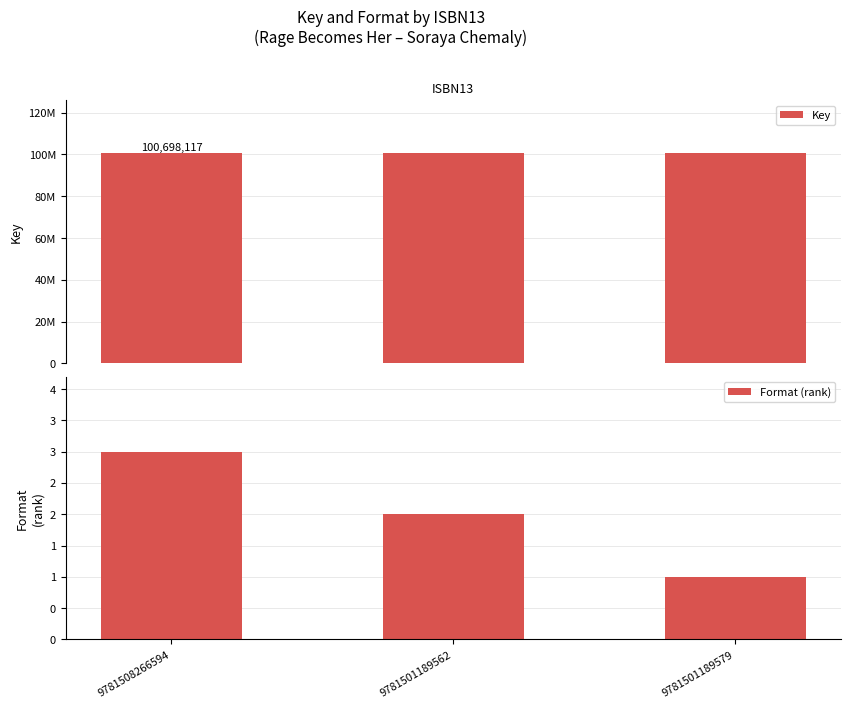

Rank the series by their average value, from highest to lowest.

Key, Format (rank)